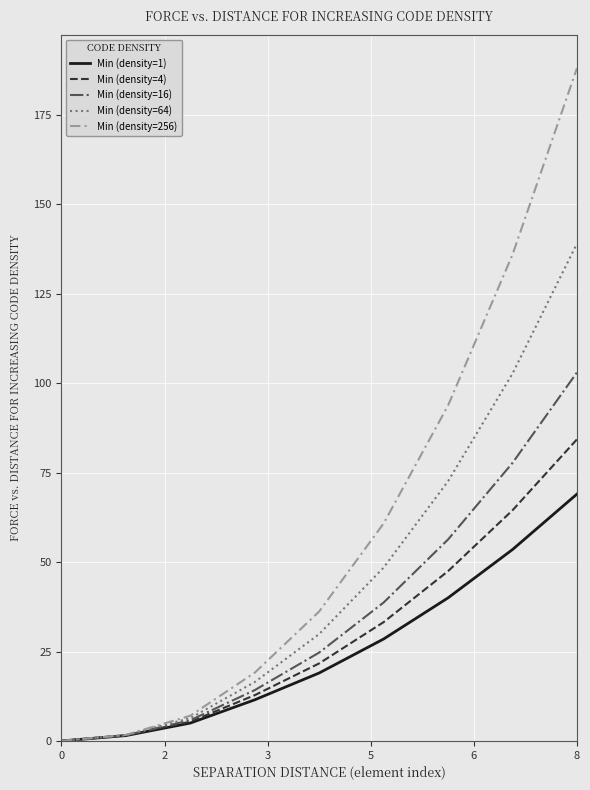

Does the chart display data point markers on the line(s)?

No